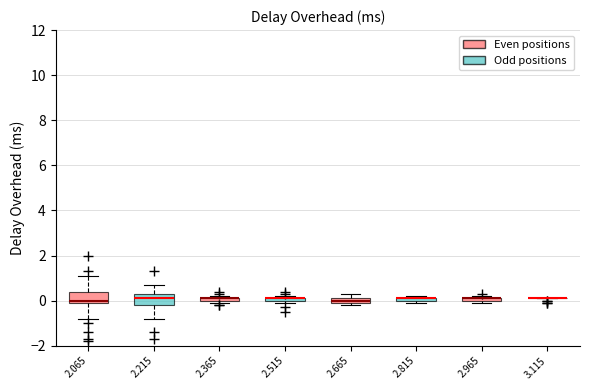

Where is the upper edge of the box at x = 2.815 on the y-axis? The values are not printed on the chart, so give them approximately, as read against the axis.

0.2